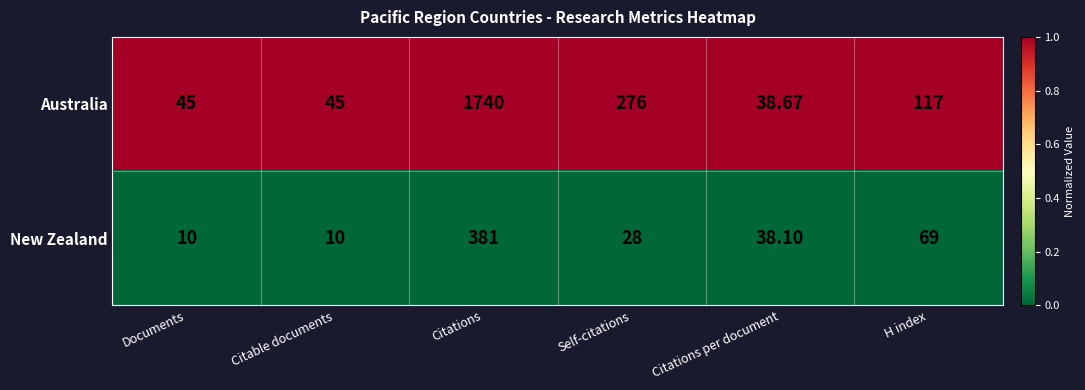

Rank the series by their maximum value, from lowest to highest.

New Zealand, Australia